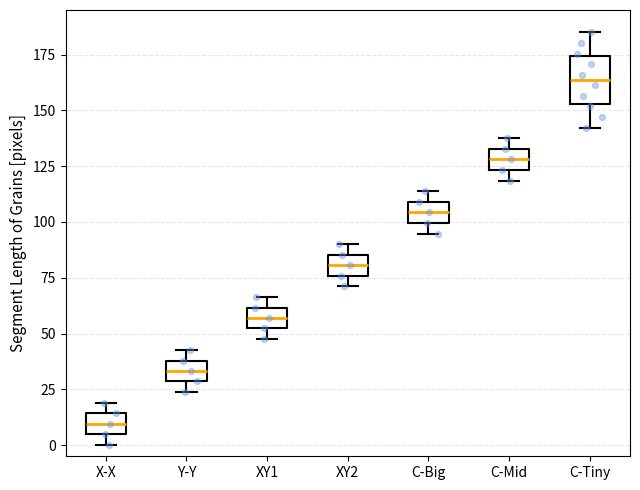

Reading left to right, transcribe this box plot: for each box, give where its median line is, the range the box spans, and where its two whiskers end, as read against the y-axis. The values are not printed on the chart, so give them approximately, as read against the axis.

X-X: median 10, box 5 to 15, whiskers 0 to 20
Y-Y: median 35, box 30 to 40, whiskers 25 to 45
XY1: median 55, box 50 to 60, whiskers 45 to 65
XY2: median 80, box 75 to 85, whiskers 70 to 90
C-Big: median 105, box 100 to 110, whiskers 95 to 115
C-Mid: median 130, box 125 to 135, whiskers 120 to 140
C-Tiny: median 165, box 155 to 175, whiskers 140 to 185